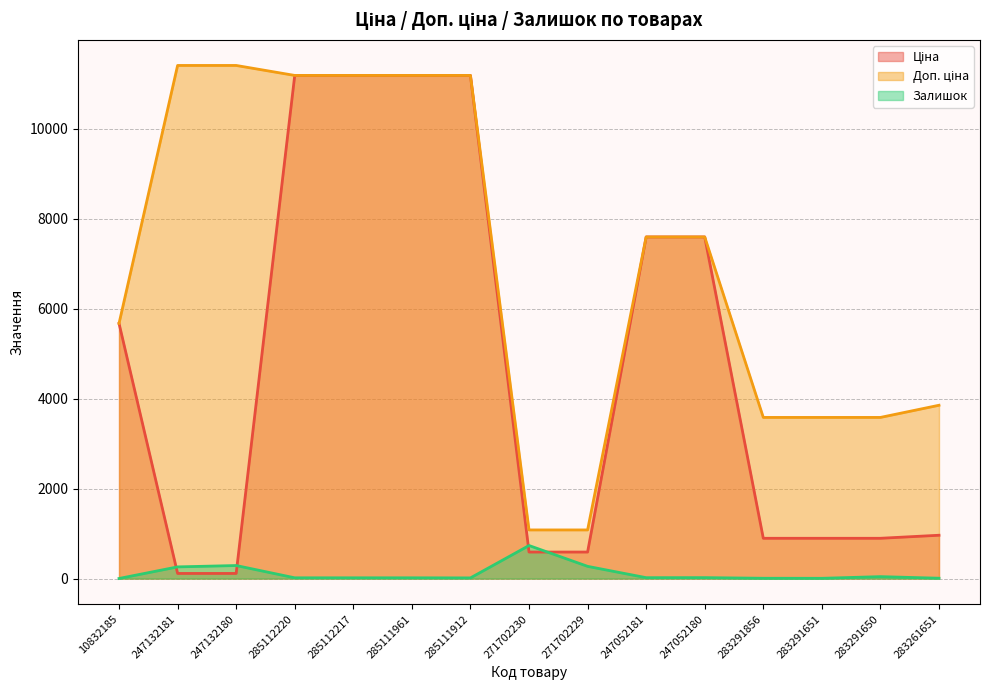

What is the sum of all Залишок values?

1730.0